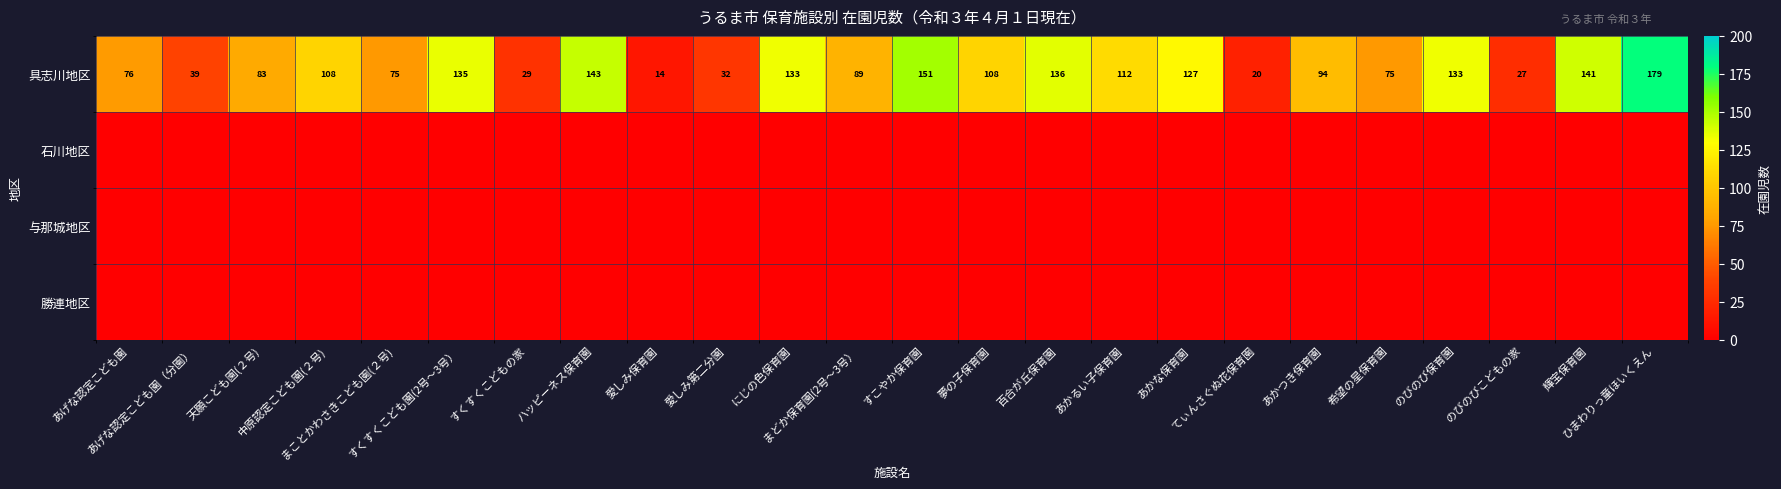

What is the maximum value for 具志川地区?

179